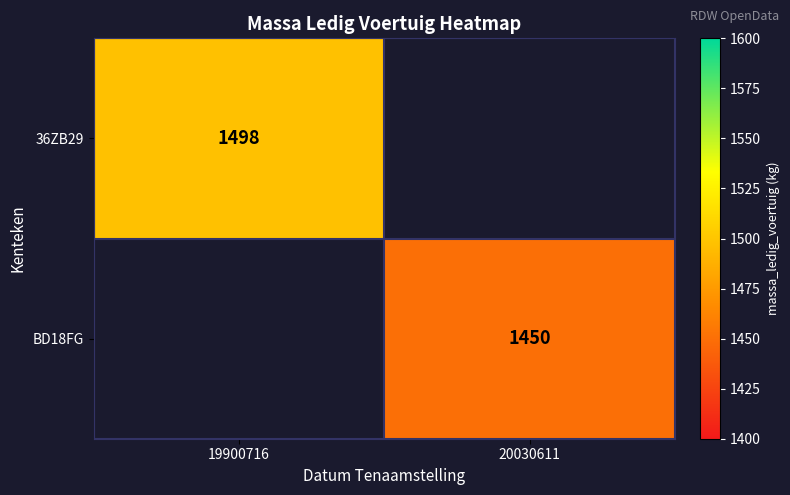

The BD18FG series shows 2010 at 20030611. True or false?

False